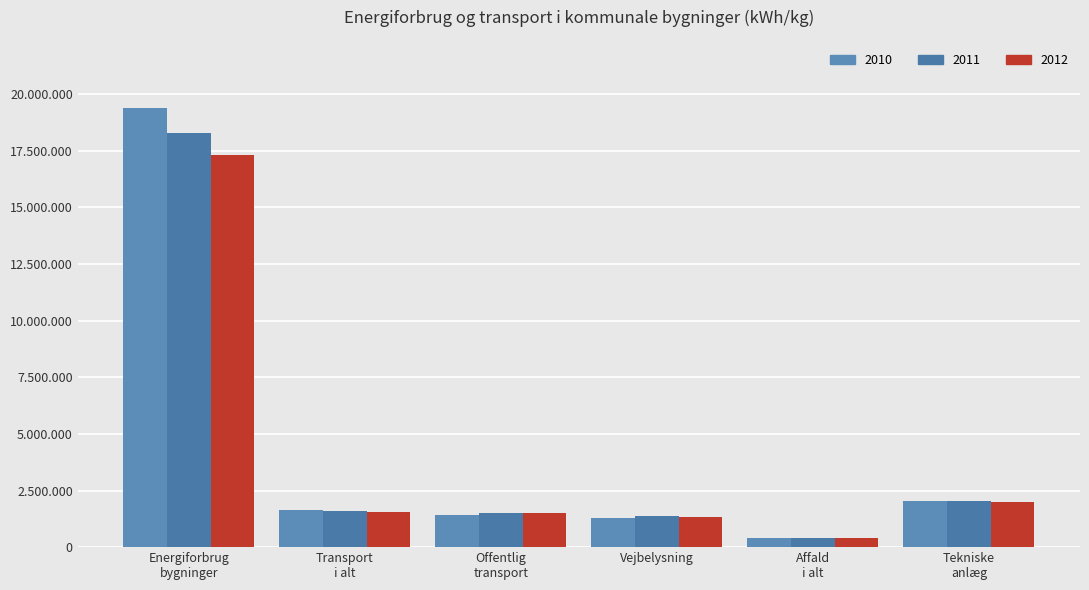

What is the label of the 5th bar from the right?

Transport
i alt